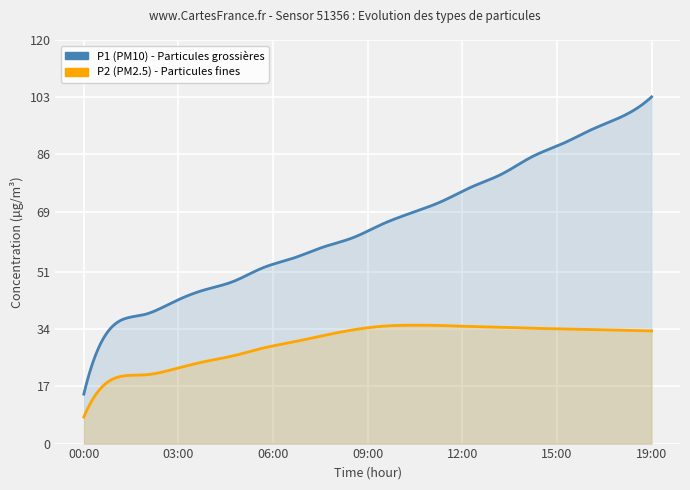

Rank the series by their average value, from lowest to highest.

P2, P1